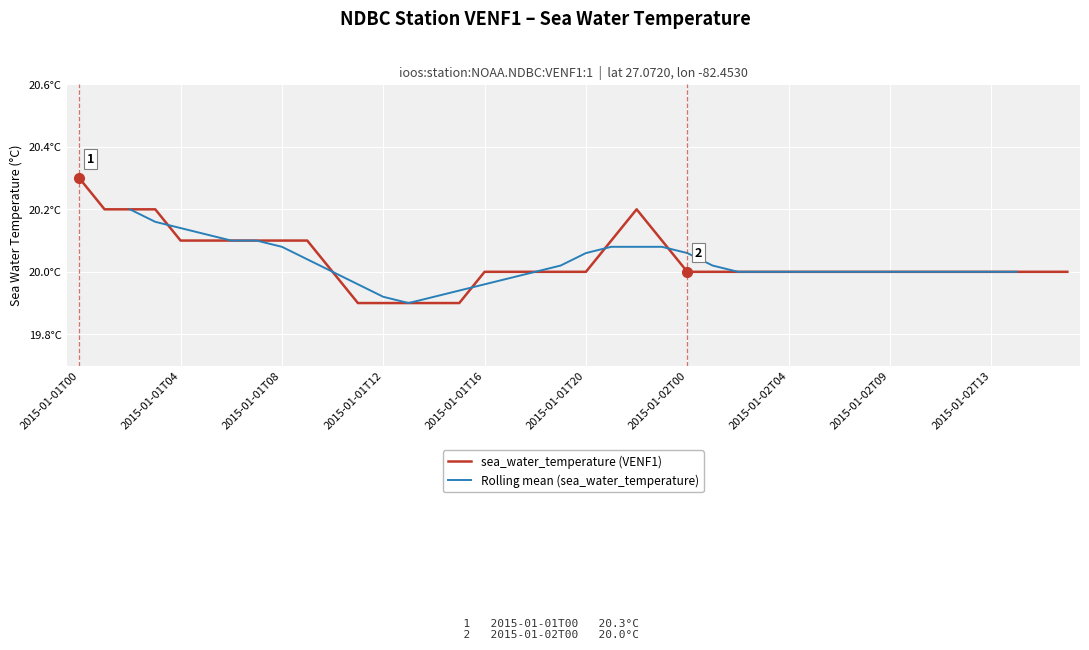

The value at 2015-01-02T08 is 20.0. True or false?

True